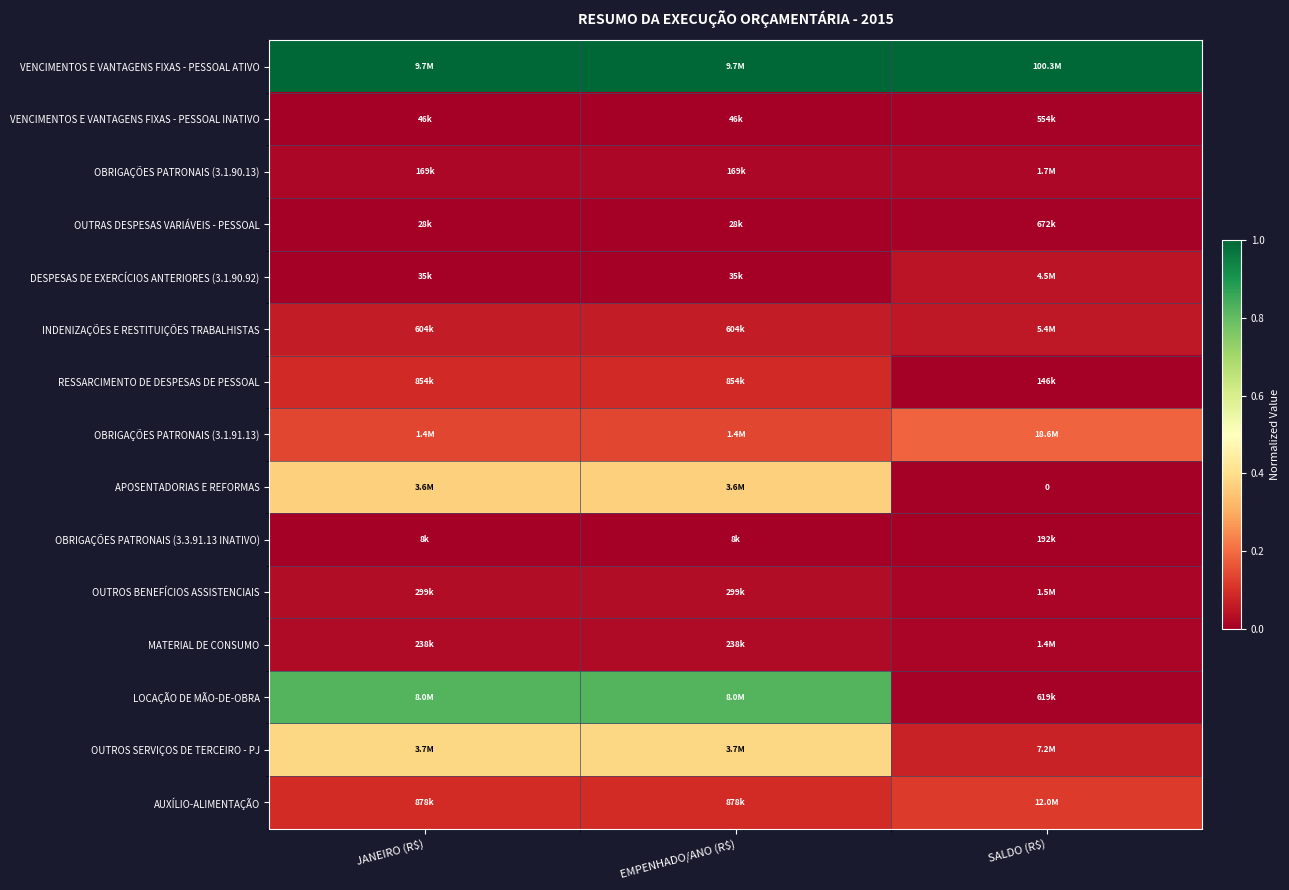

At which category does the chart reach its minimum across all series?

SALDO (R$)